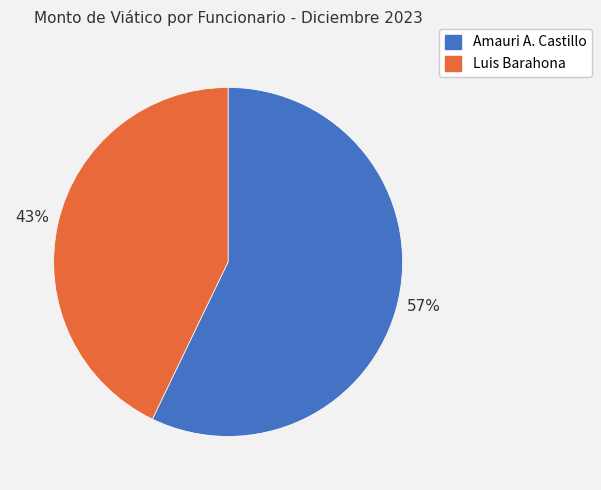

Is Amauri A. Castillo the majority of the pie?

Yes